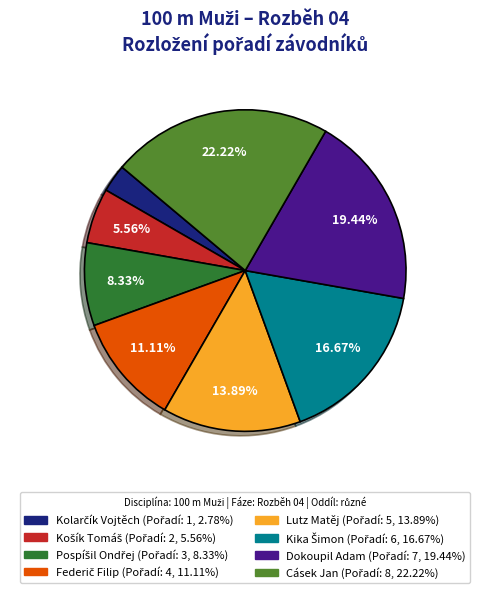

Is there a majority slice in this chart?

No